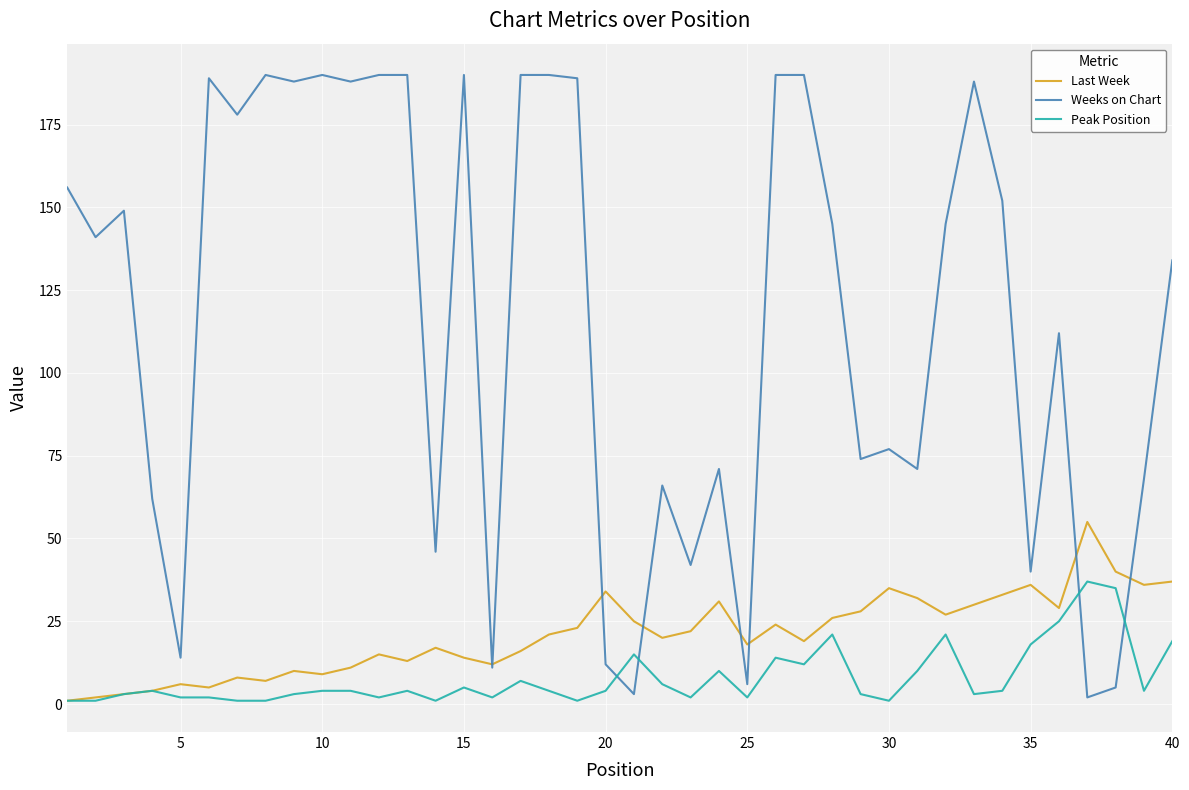

True or false: Last Week has more than 2 interior local peaks.

True